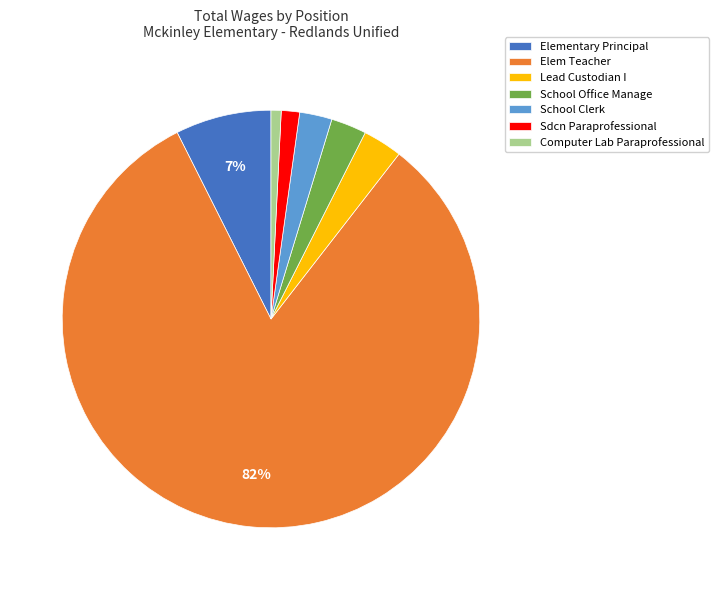

Which category has the biggest portion of the pie?

Elem Teacher